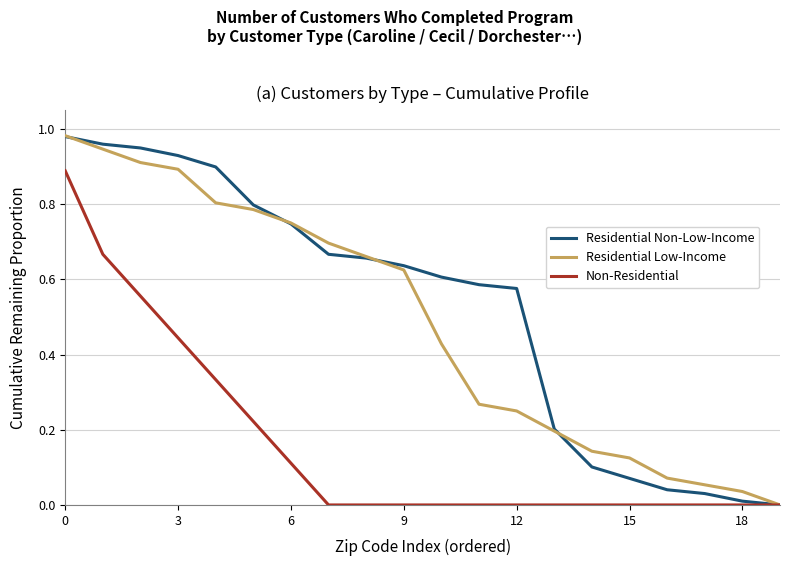

Reading left to right, what are all the values shown in this chart?

Residential Non-Low-Income: 1.0	1.0	0.9	0.9	0.9	0.8	0.7	0.7	0.7	0.6	0.6	0.6	0.6	0.2	0.1	0.1	0.0	0.0	0.0	0.0
Residential Low-Income: 1.0	0.9	0.9	0.9	0.8	0.8	0.8	0.7	0.7	0.6	0.4	0.3	0.2	0.2	0.1	0.1	0.1	0.1	0.0	0.0
Non-Residential: 0.9	0.7	0.6	0.4	0.3	0.2	0.1	0.0	0.0	0.0	0.0	0.0	0.0	0.0	0.0	0.0	0.0	0.0	0.0	0.0